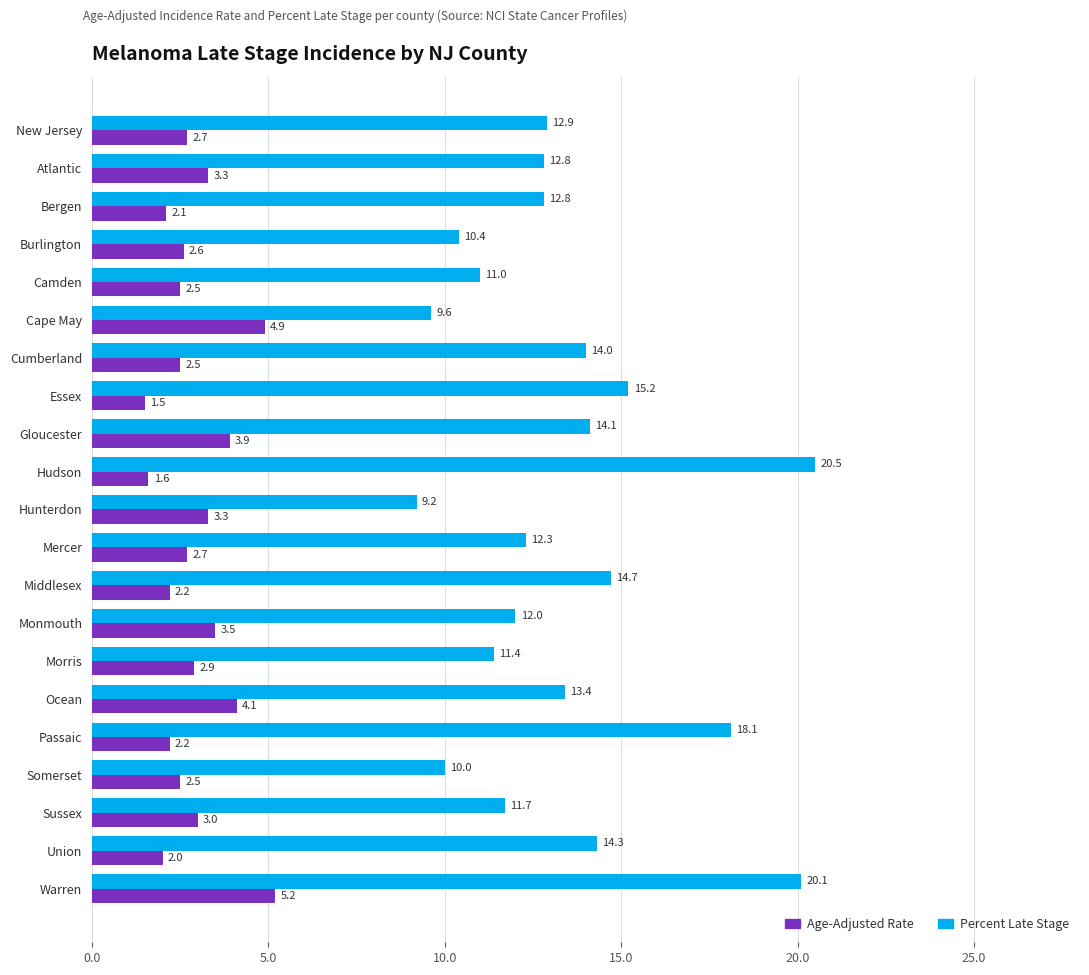

What is the difference between the Percent Late Stage values at Ocean and Bergen?

0.6